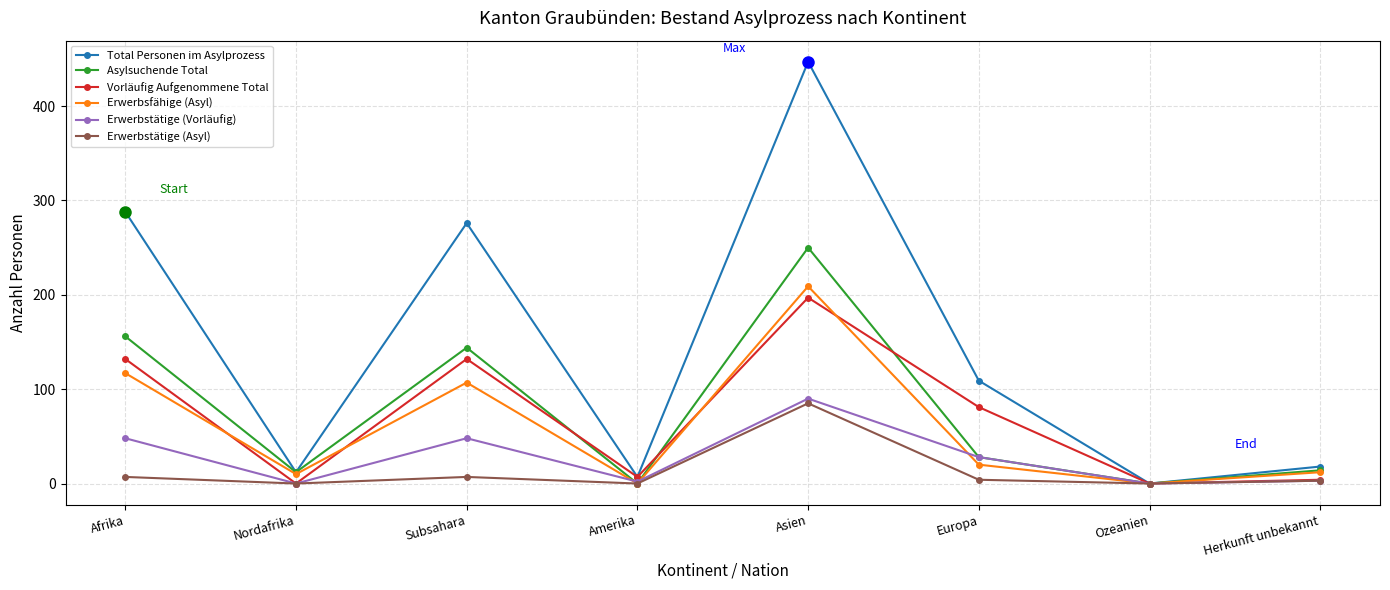

Between Europa and Herkunft unbekannt, which series saw the biggest shift?

Total Personen im Asylprozess